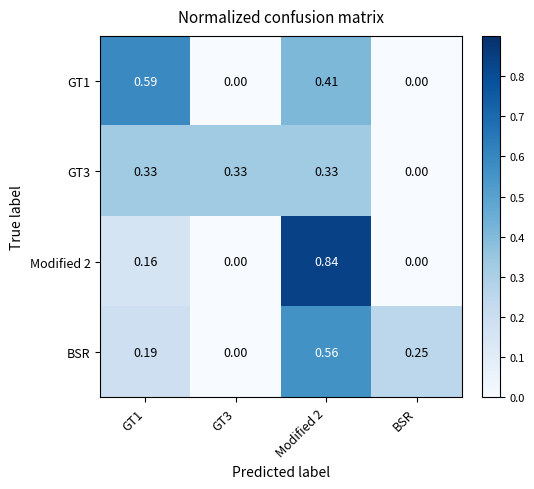

At which category is the sum across all series the highest?

Modified 2